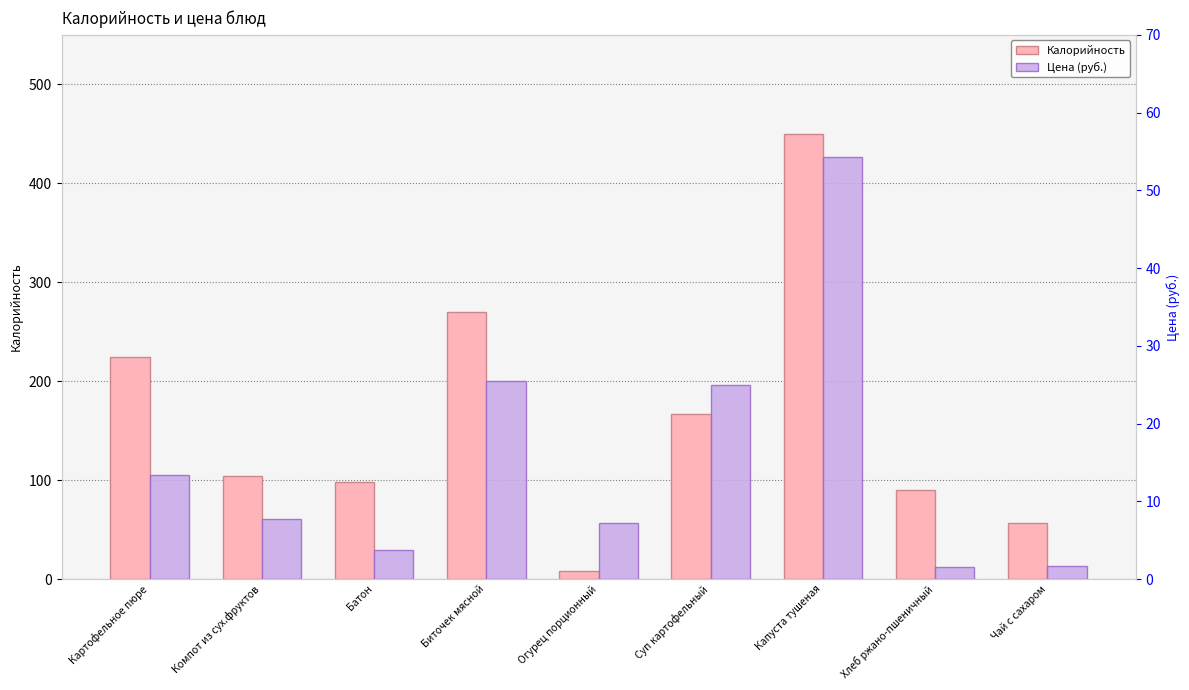

At which label is Цена (руб.) closest to 27?

Биточек мясной